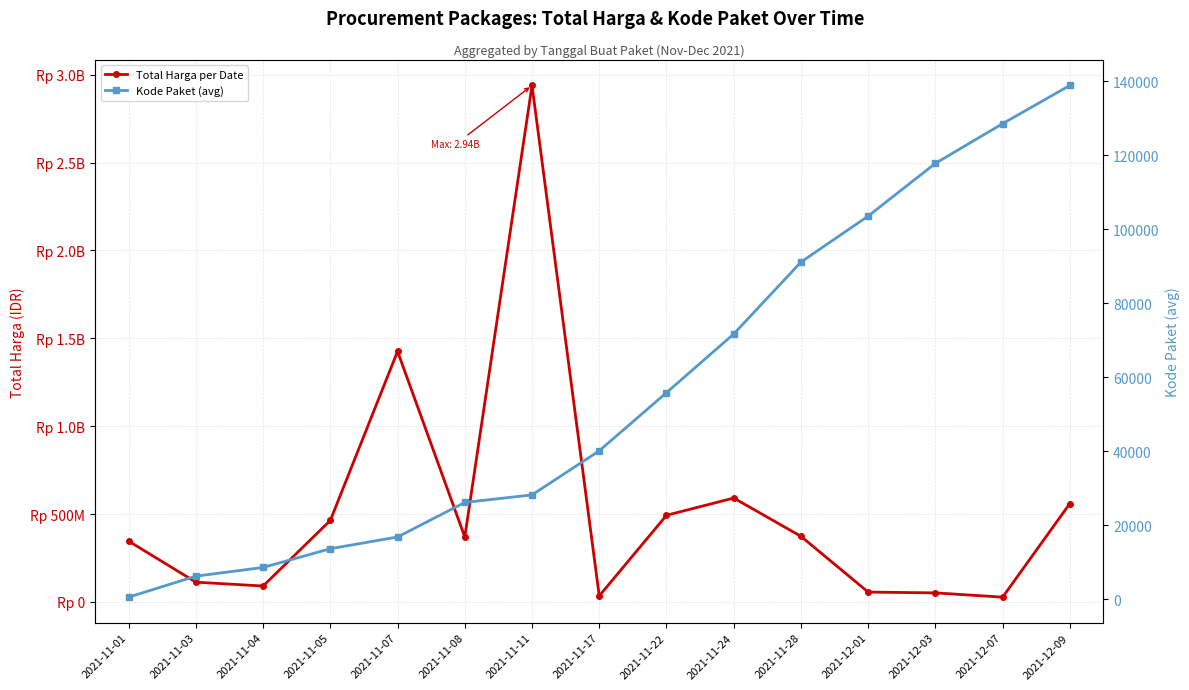

Rank the series at 2021-12-03 from highest to lowest value.

Total Harga per Date, Kode Paket (avg)